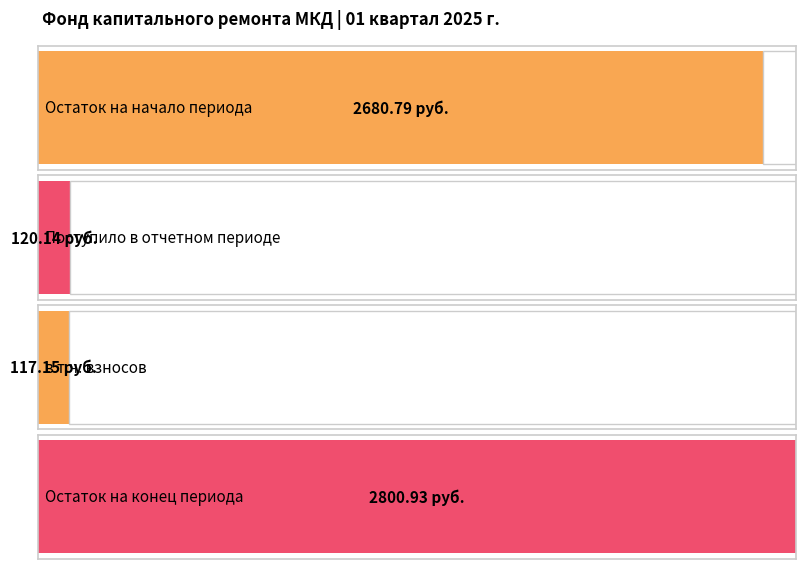

Are the bars horizontal?

Yes